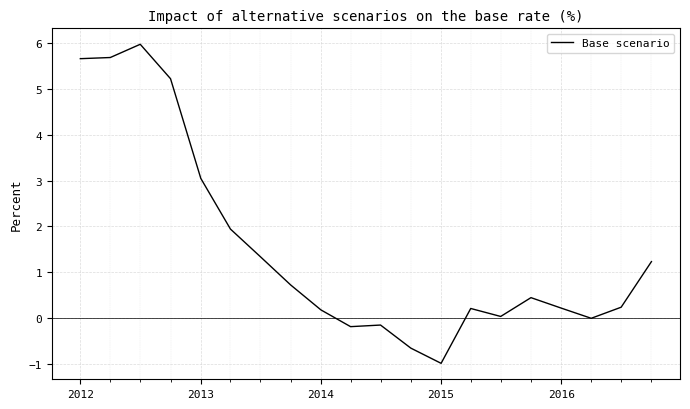

How many lines are shown in the chart?

1